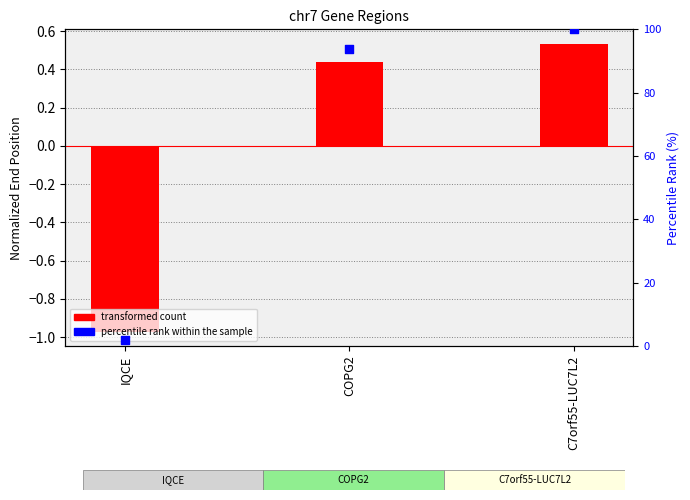

What is the total value across all series at COPG2?

94.2